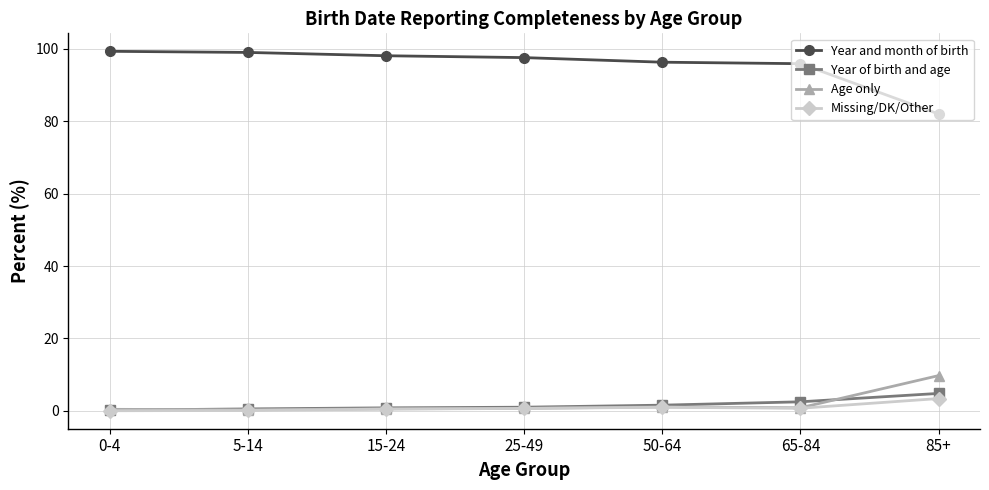

Is this an area chart (filled region under the line)?

No